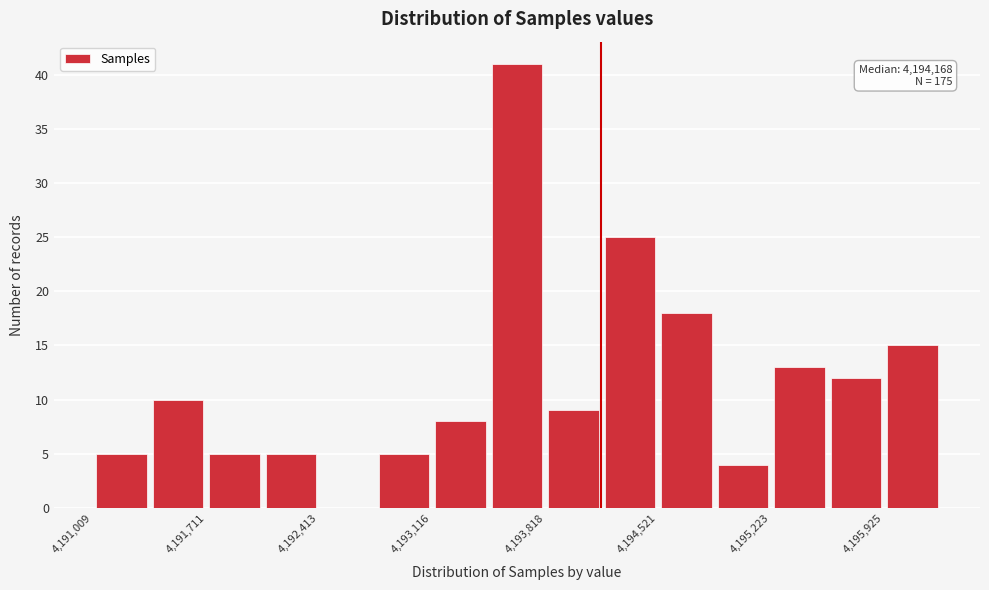

Read against the x-axis, roughly where is the centre of the tallest bar?

4193600